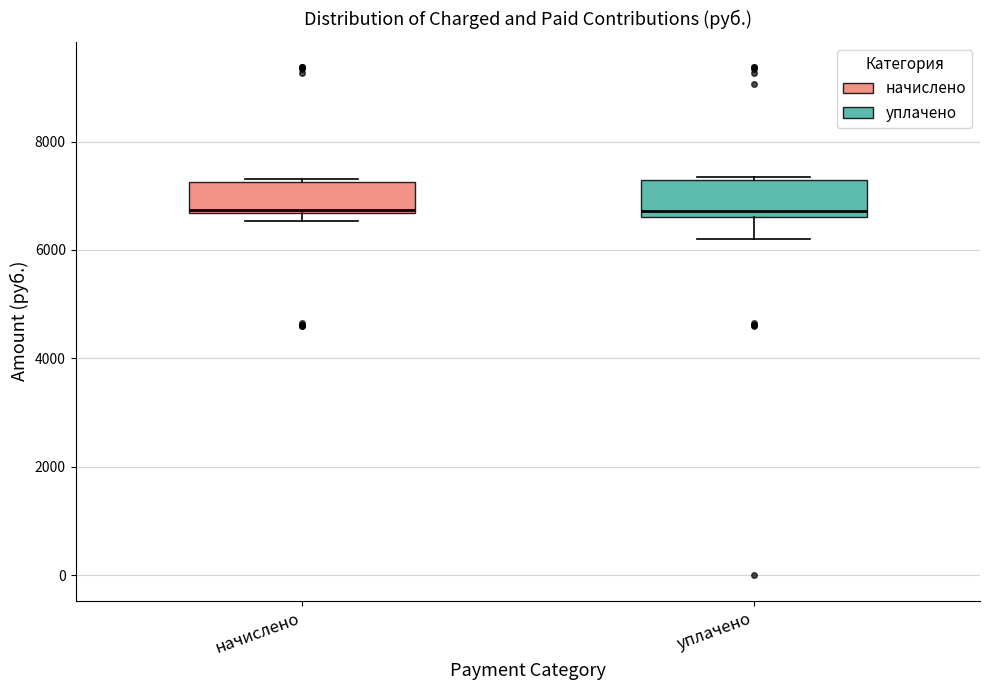

Reading left to right, read every box against the y-axis: the position of its median line, the range the box covers, and the ends of its whiskers. The values are not printed on the chart, so give them approximately, as read against the axis.

начислено: median 6800, box 6600 to 7200, whiskers 6600 (just below the box's lower edge) to 7400
уплачено: median 6800, box 6600 to 7200, whiskers 6200 to 7400